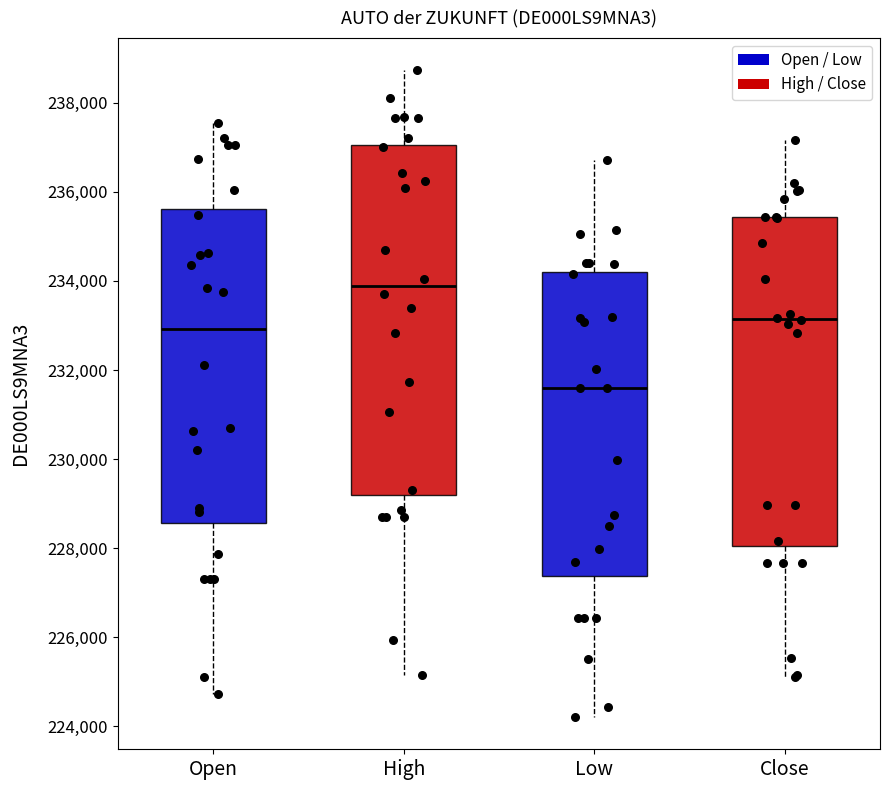

Comparing the boxes themselves (not the whiskers), which one is the tallest?

High